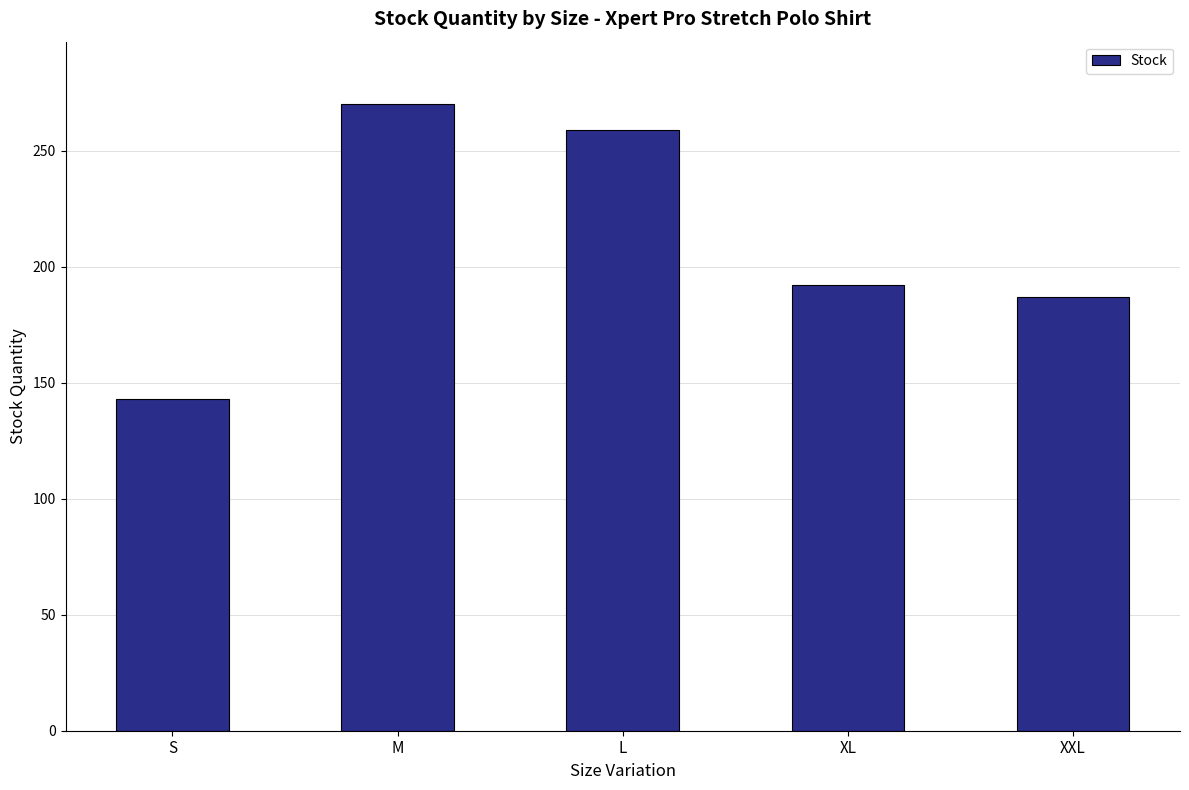

How many values are below 192?

2